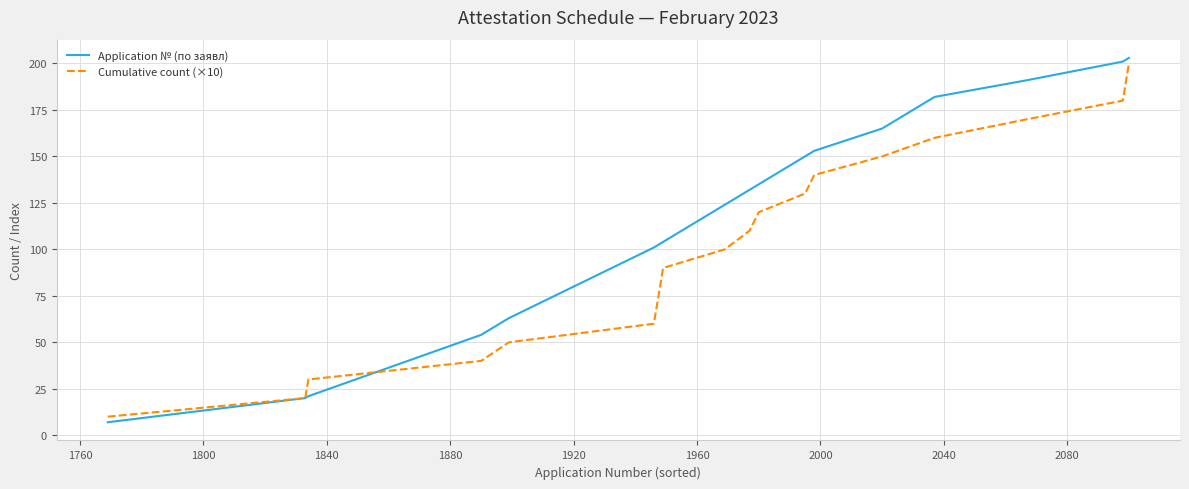

What is the maximum value for Application № (по заявл)?

203